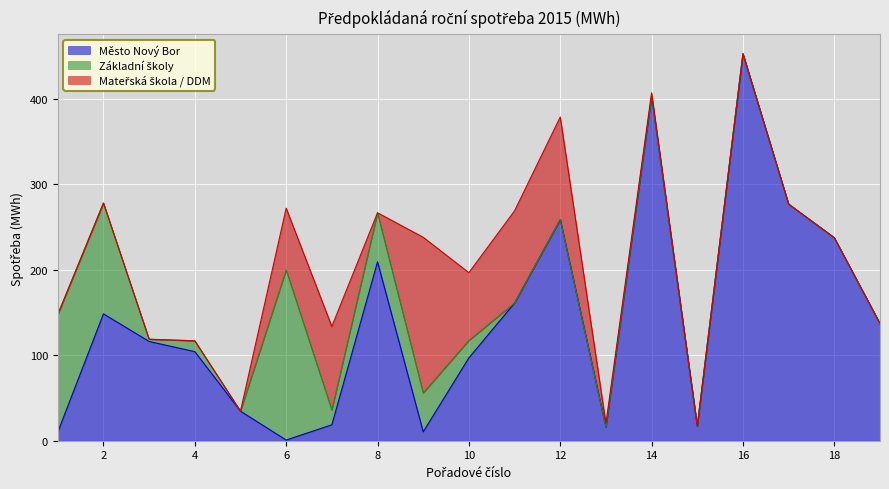

Reading left to right, extract all data points from this chart.

Město Nový Bor: 10.1	148.4	116.1	104.2	34.6	0.8	18.6	209.2	10.5	96.9	161.0	258.5	15.8	403.1	17.0	452.4	276.6	237.3	137.0
Základní školy: 137.4	129.6	2.6	12.7	0.0	198.8	17.2	57.1	45.3	20.3	0.0	0.0	0.0	0.0	0.0	0.0	0.0	0.0	0.0
Mateřská škola / DDM: 0.0	0.0	0.0	0.0	0.0	72.3	97.8	0.2	182.1	79.3	107.8	120.0	4.5	3.8	0.0	0.0	0.0	0.0	0.0